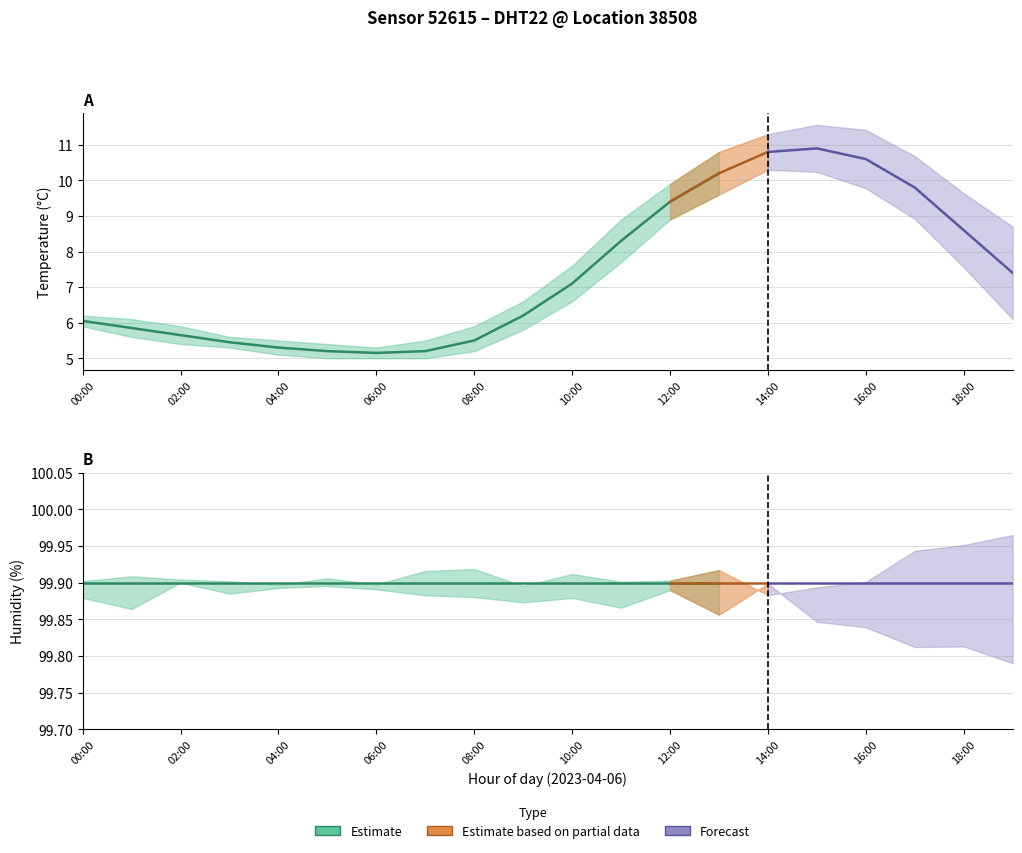

True or false: humidity_lower and temp_lower cross at least once.

False